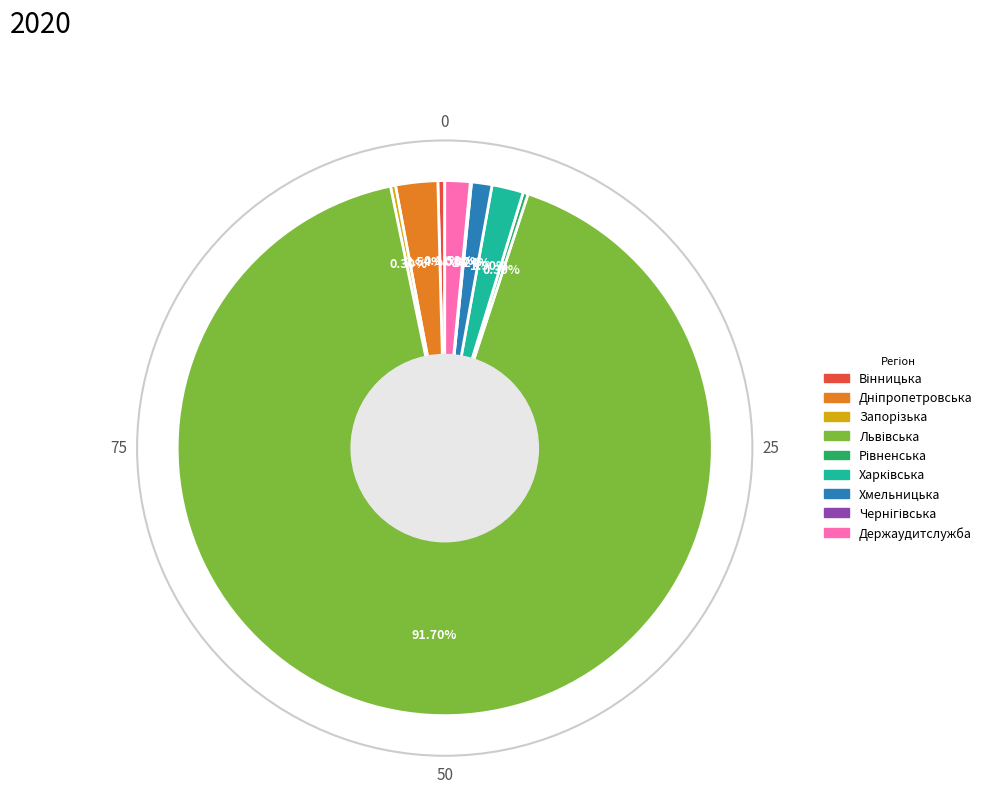

Is there a majority slice in this chart?

Yes